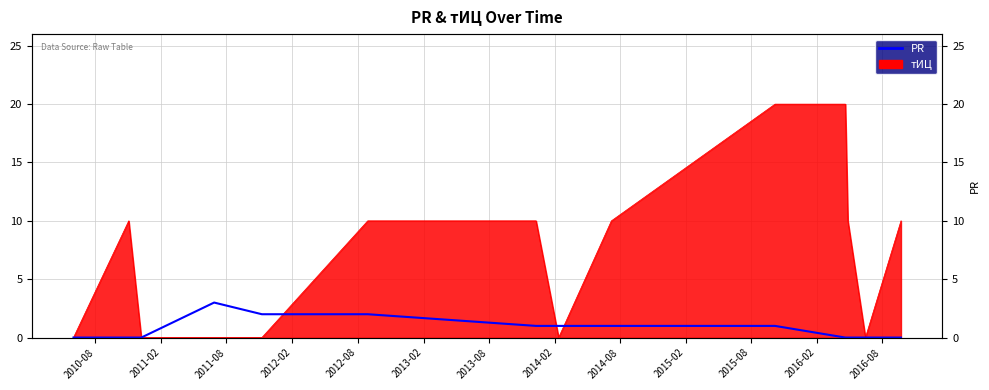

How many data points are less than 1?

7